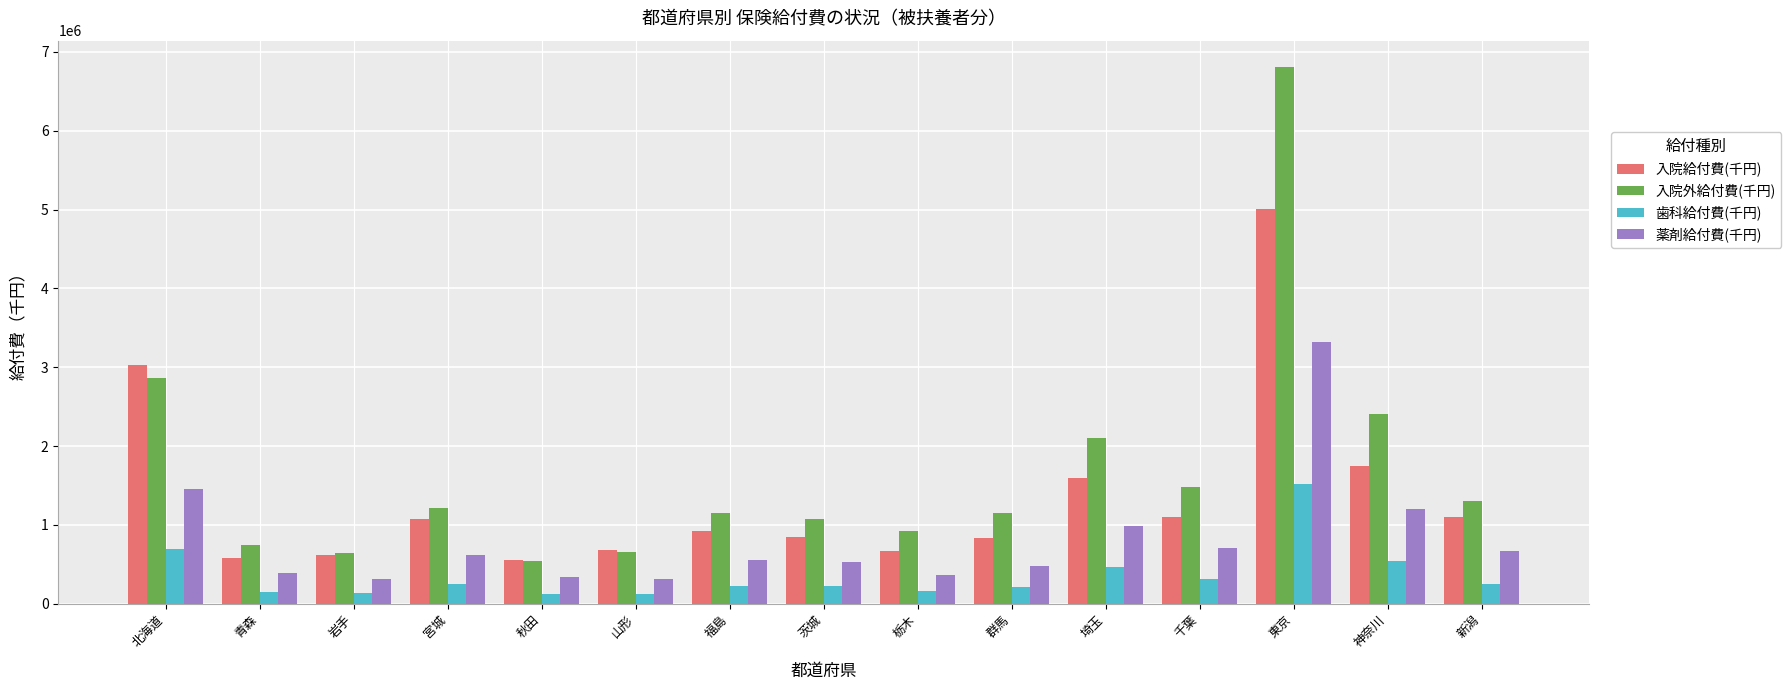

At which label is 入院外給付費(千円) closest to 3674641?

北海道